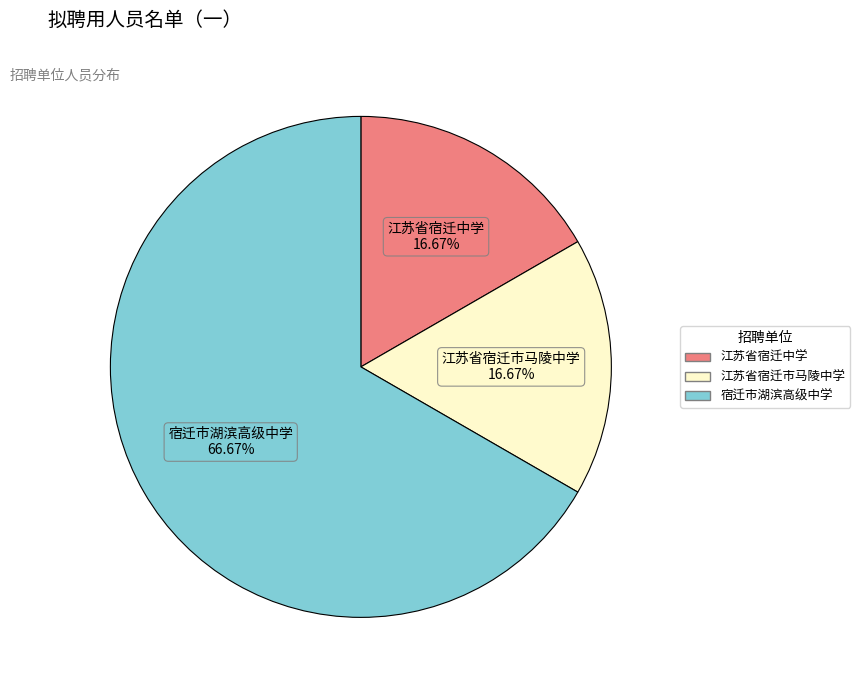

Which category has the biggest portion of the pie?

宿迁市湖滨高级中学